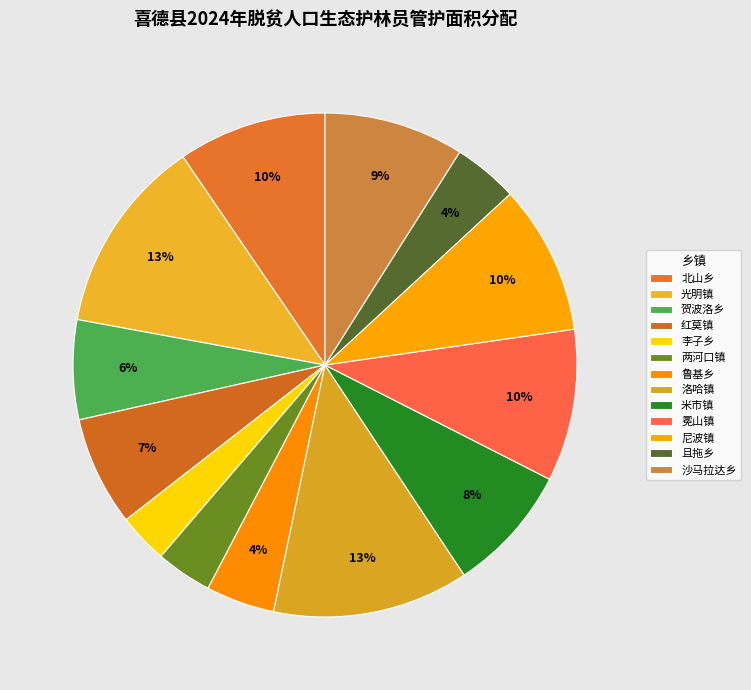

What percentage is the 北山乡 slice, to the nearest percent?

10%